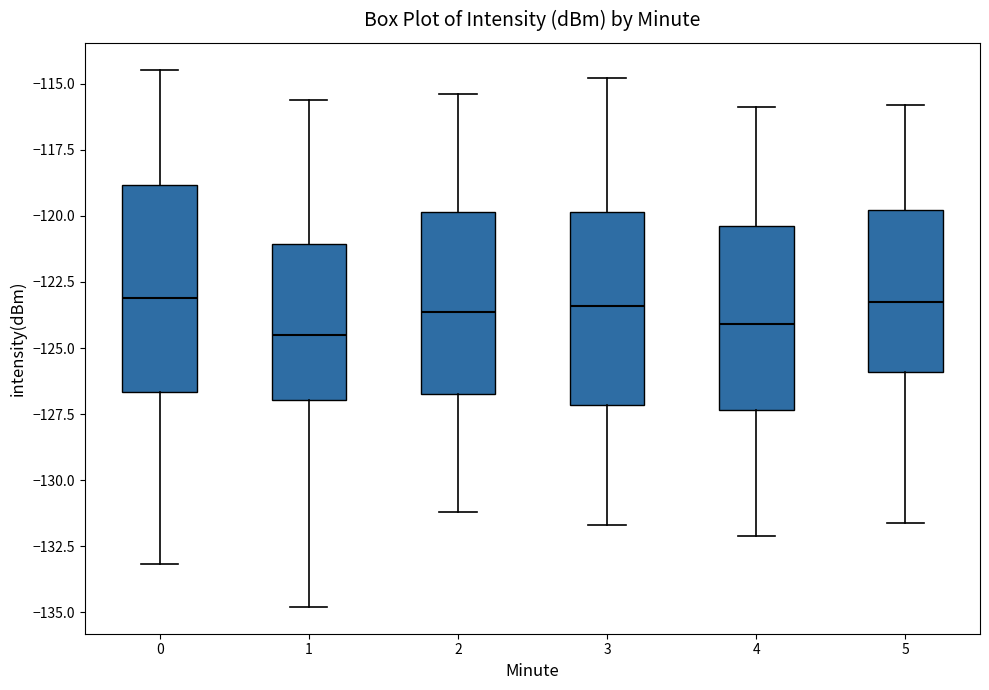

Comparing the boxes themselves (not the whiskers), which one is the tallest?

0